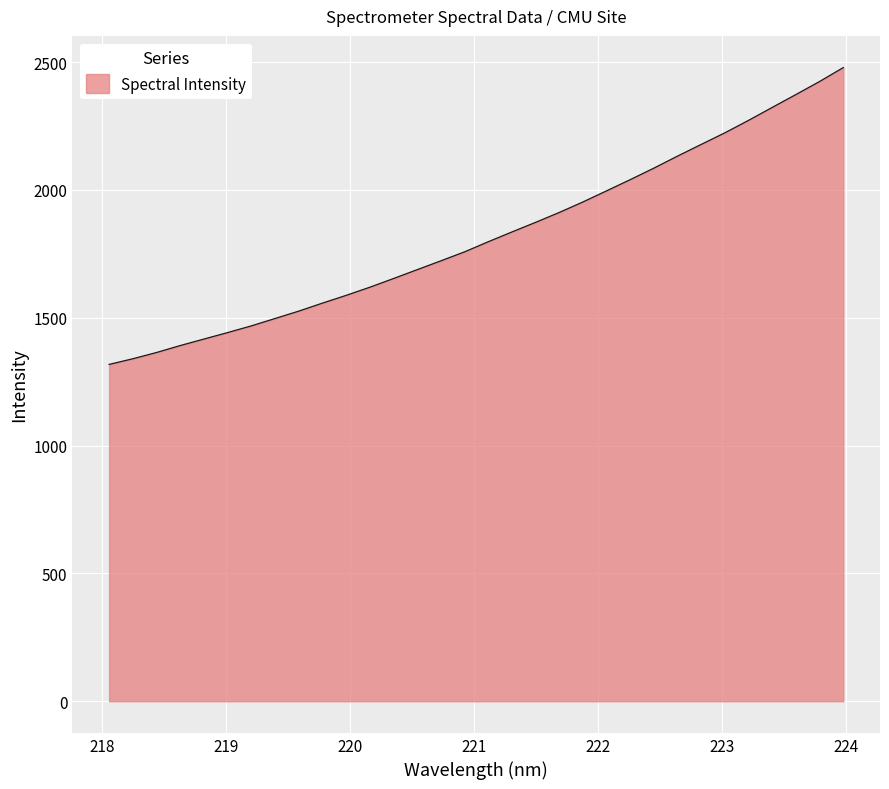

What is the minimum value shown in the chart?

1317.6